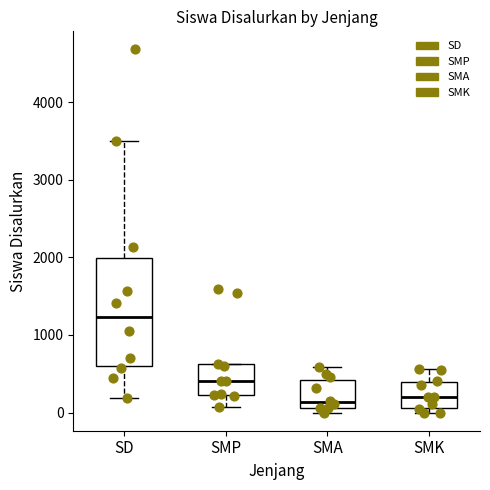

Reading left to right, transcribe this box plot: for each box, give where its median line is, the range the box spans, and where its two whiskers end, as read against the y-axis. The values are not printed on the chart, so give them approximately, as read against the axis.

SD: median 1200, box 600 to 2000, whiskers 200 to 3500
SMP: median 400, box 200 to 600, whiskers 100 to 600
SMA: median 100 (just above the box's lower edge), box 100 to 400, whiskers 0 to 600
SMK: median 200, box 100 to 400, whiskers 0 to 600